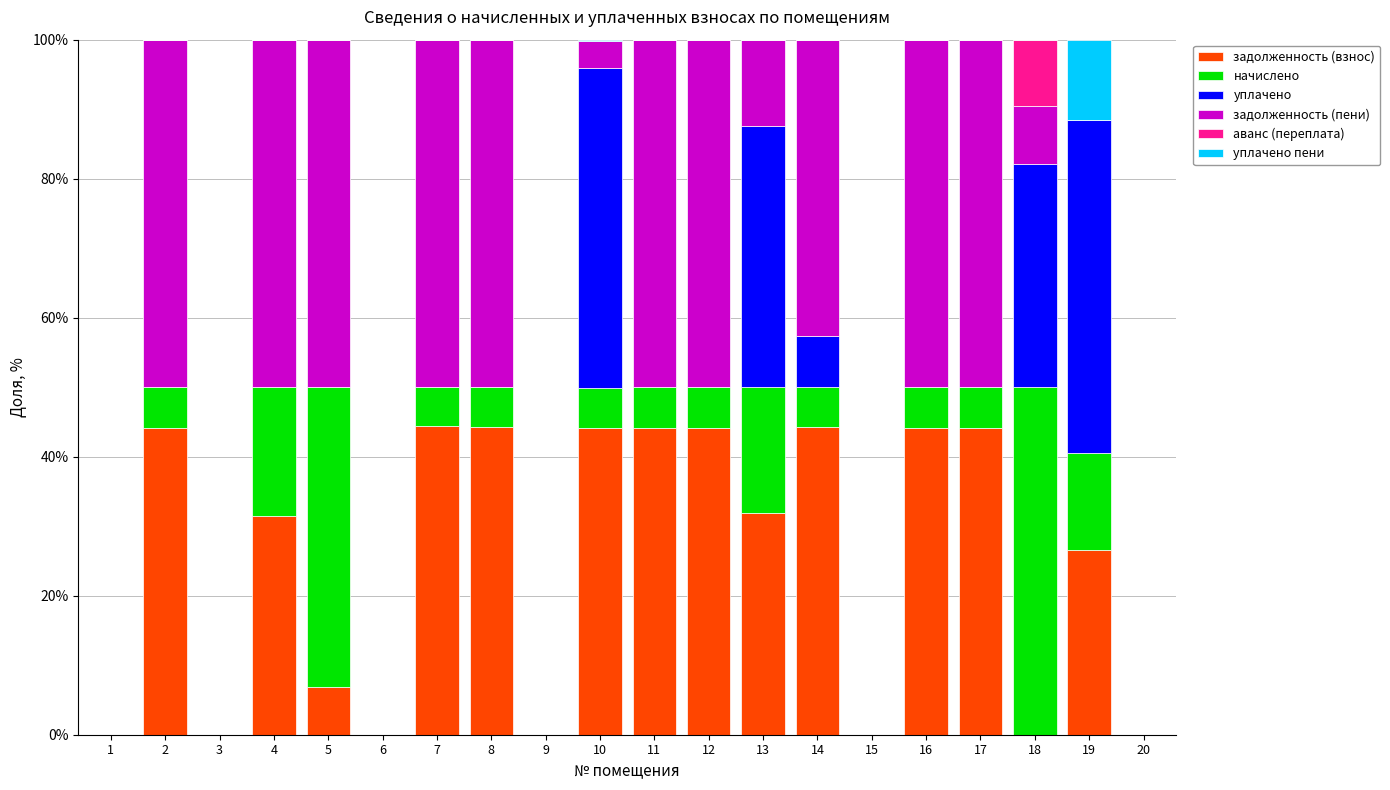

Where is задолженность (взнос) nearest to the value 22?

19